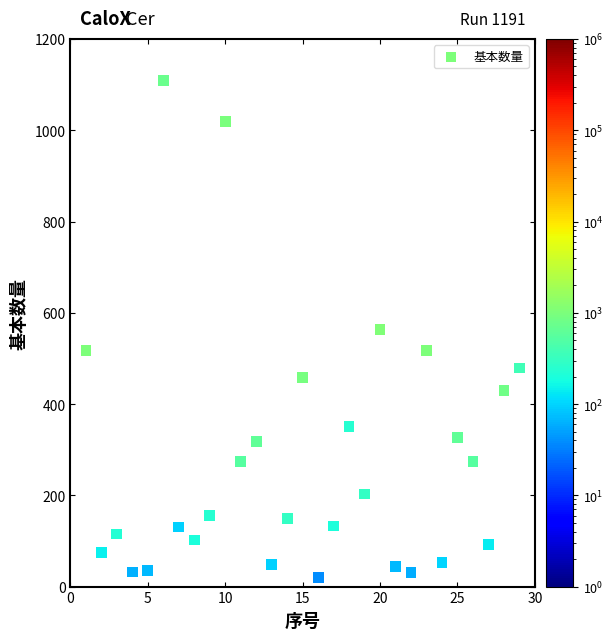

What is the range of X values (max minus min)?

28.0